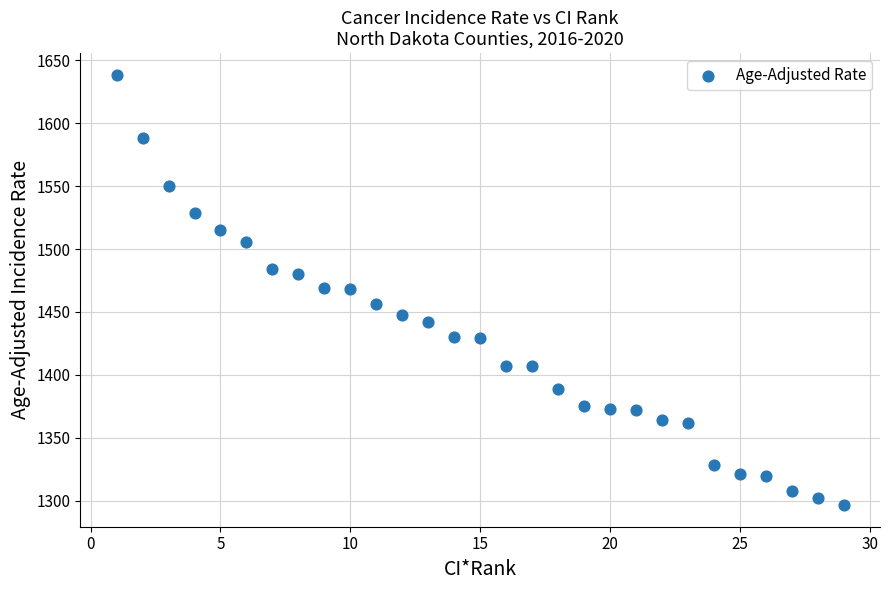

What is the range of Y values (max minus min)?

342.4